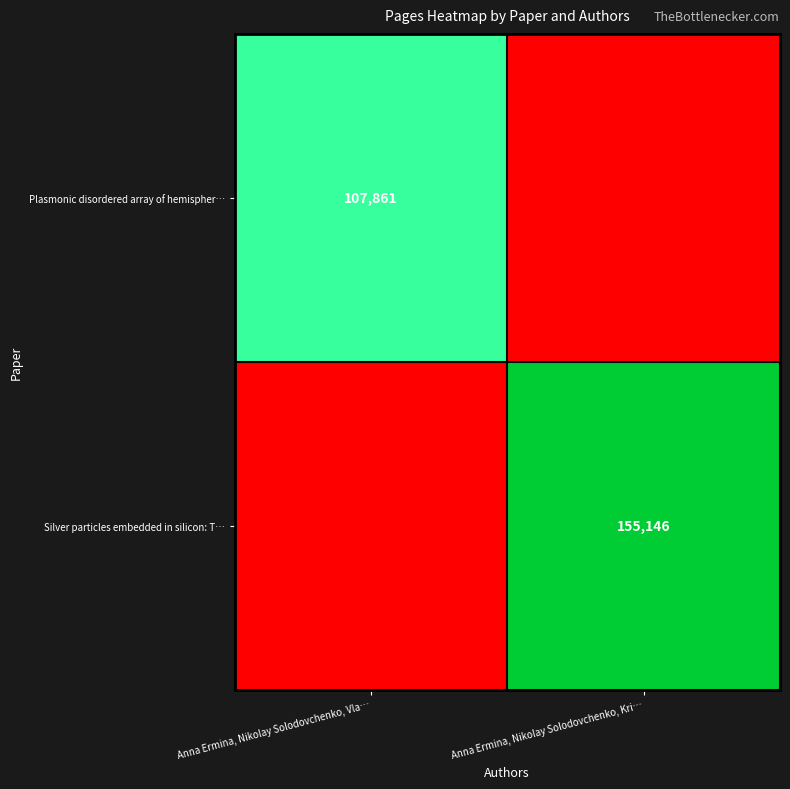

Is it true that Plasmonic disordered array of hemispher… equals 107861 at Anna Ermina, Nikolay Solodovchenko, Vla…?

True